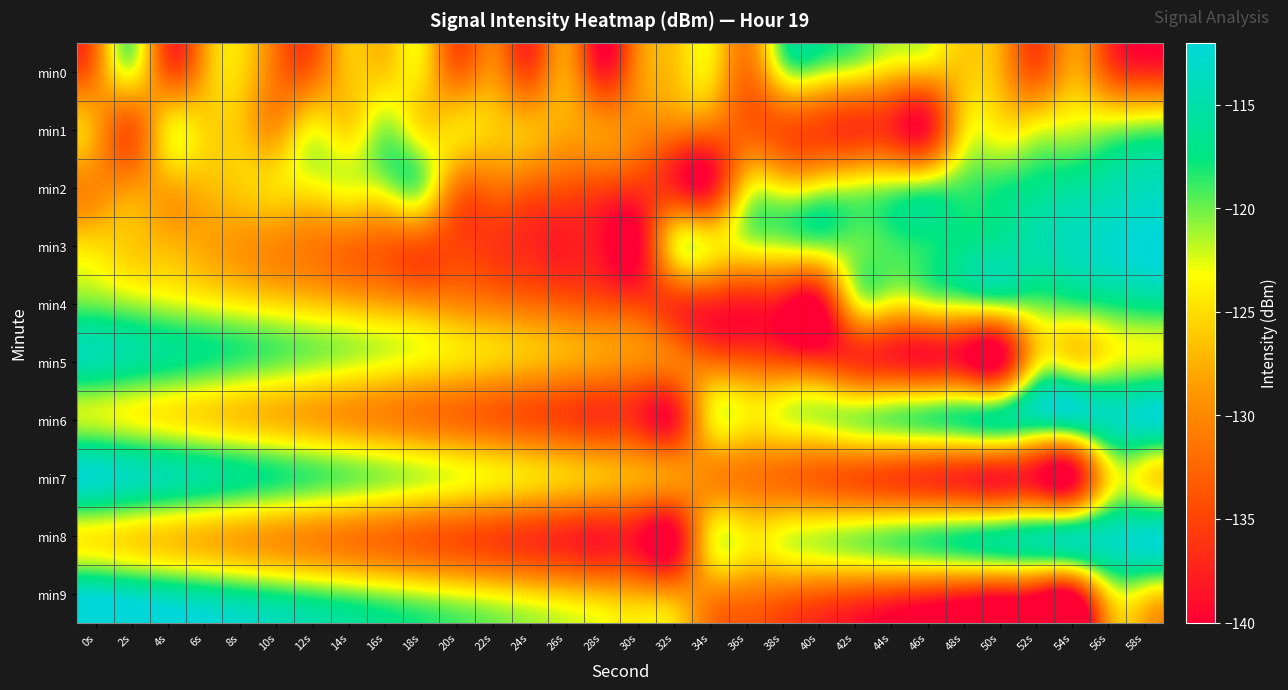

At which category is the sum across all series the highest?

58s